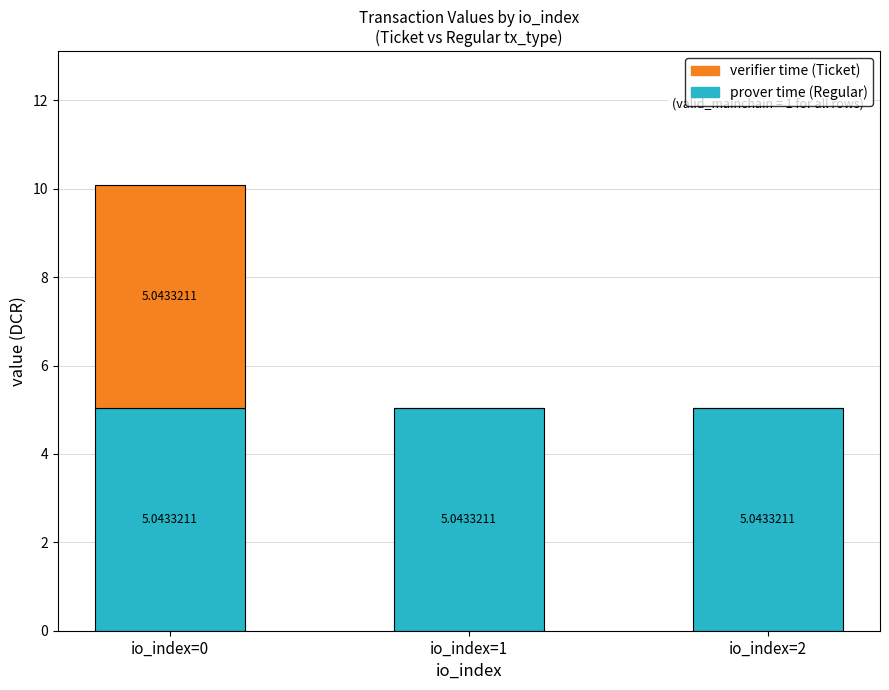

At which category is the sum across all series the highest?

io_index=0